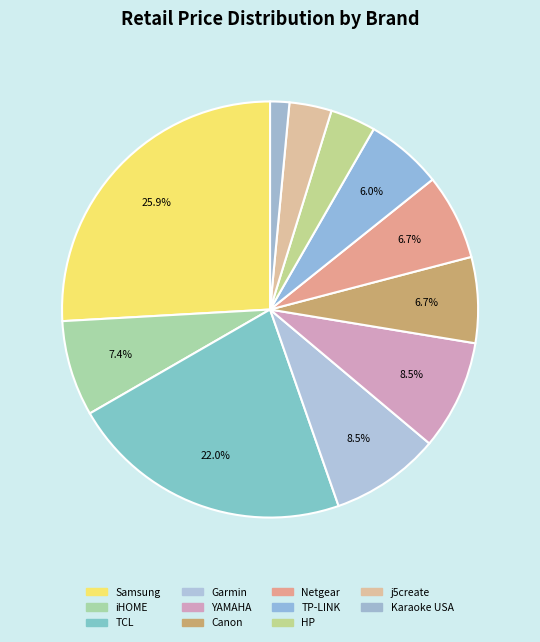

Is there any slice that represents more than half of the pie?

No